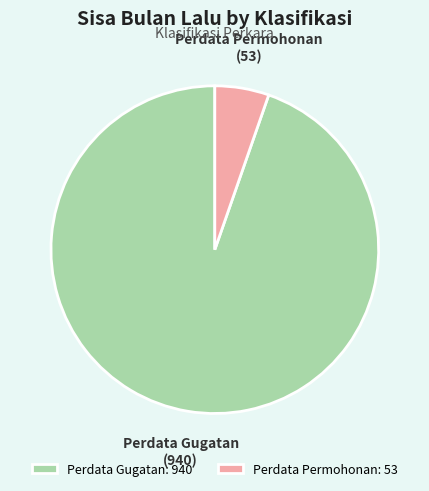

True or false: Perdata Permohonan accounts for 5% of the total.

True